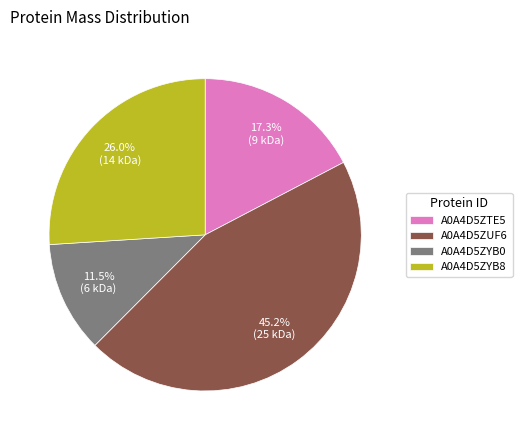

To the nearest percent, what is the difference between the largest and smallest slice percentages?

34%